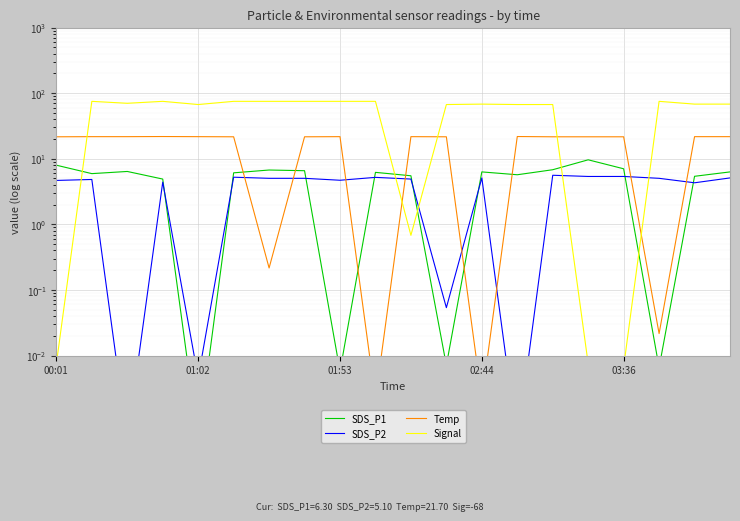

What is the total value across all series at 12?

79.4